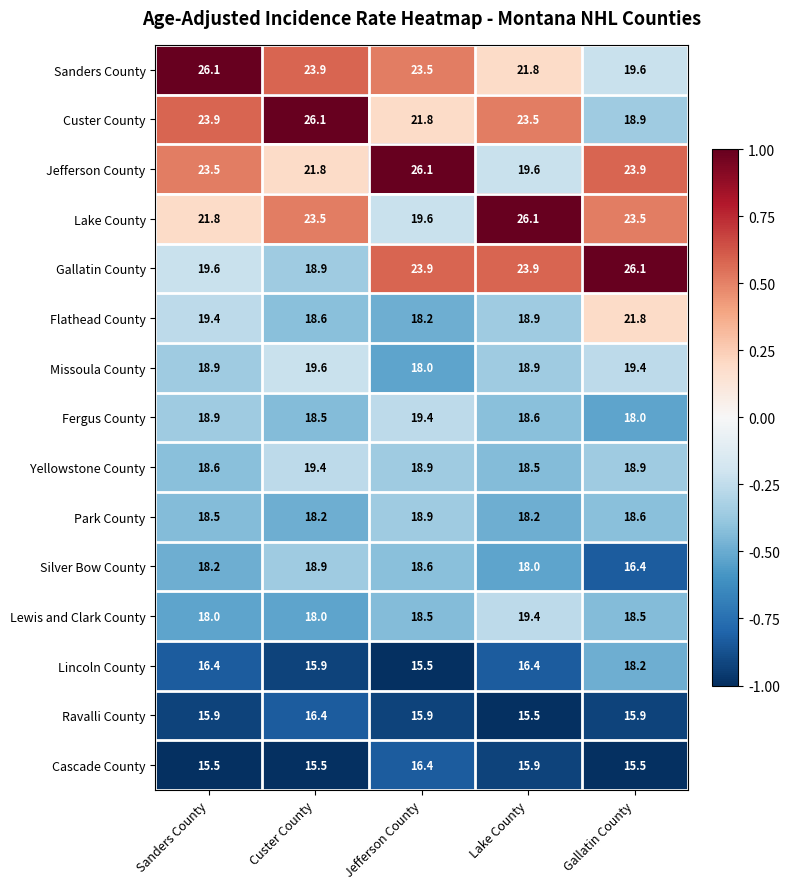

Is it true that Lake County equals 23.5 at Gallatin County?

True